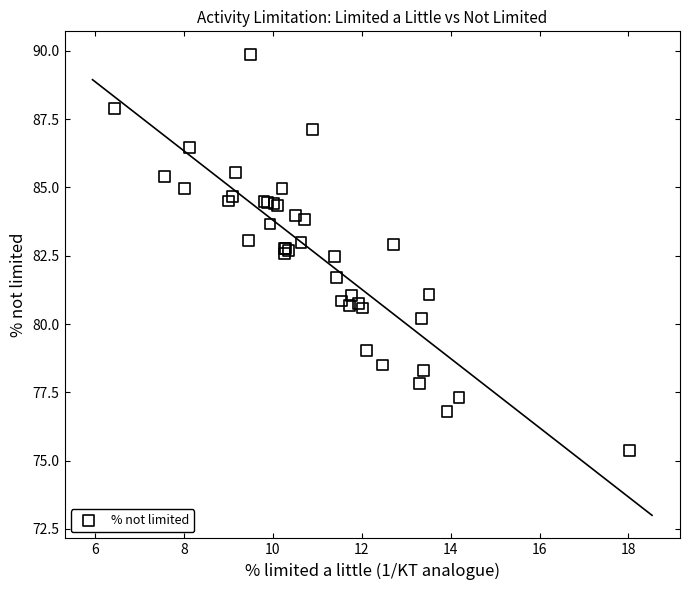

What Y value in the scatter plot is closest to 82?

81.7